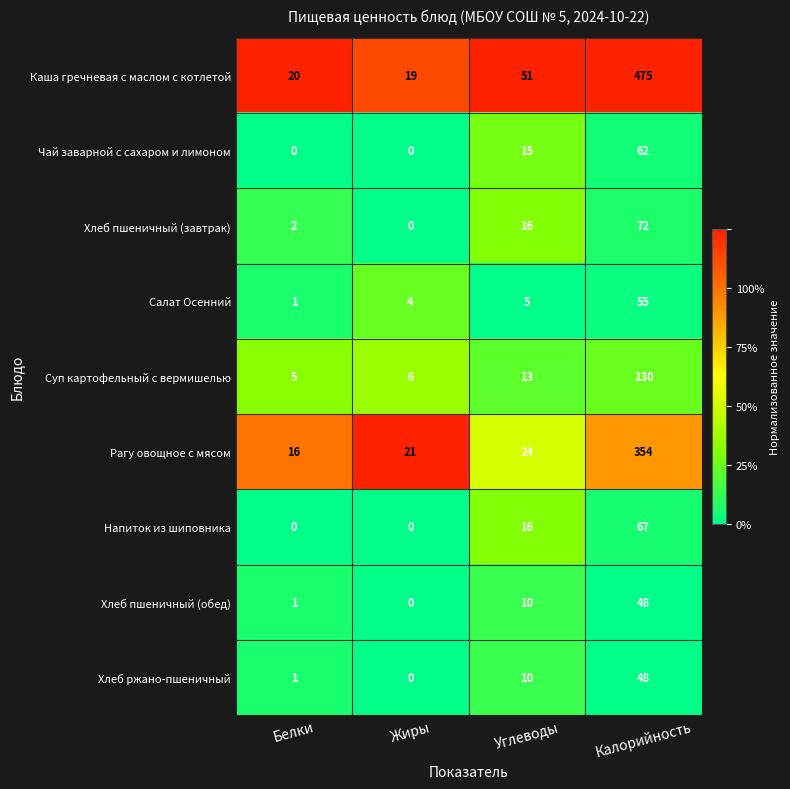

What is the difference between the maximum and minimum values in the Каша гречневая с маслом с котлетой series?

456